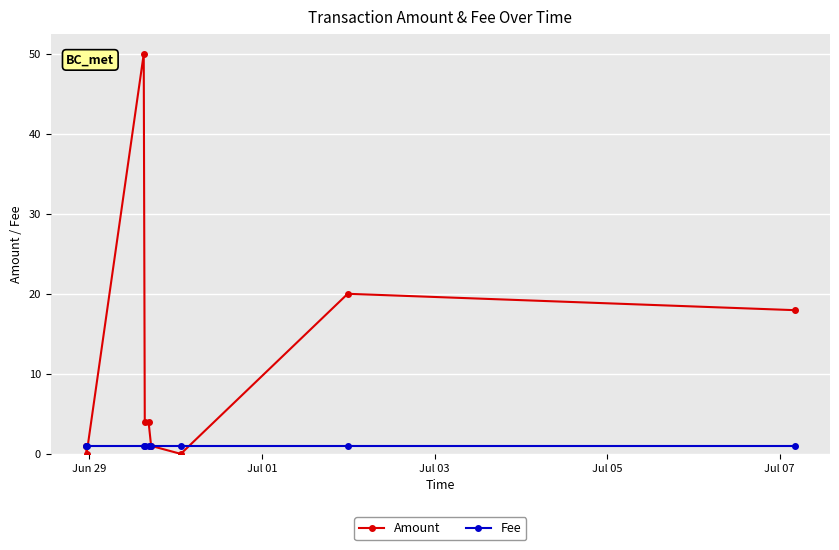

After their last crossing, which series has the higher values: Amount or Fee?

Amount